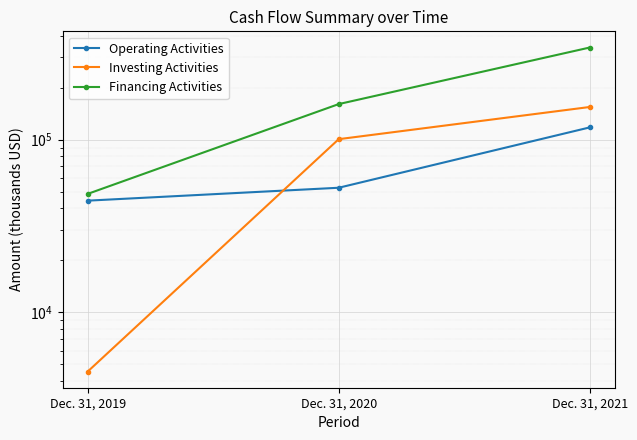

Count the number of data series in this chart.

3